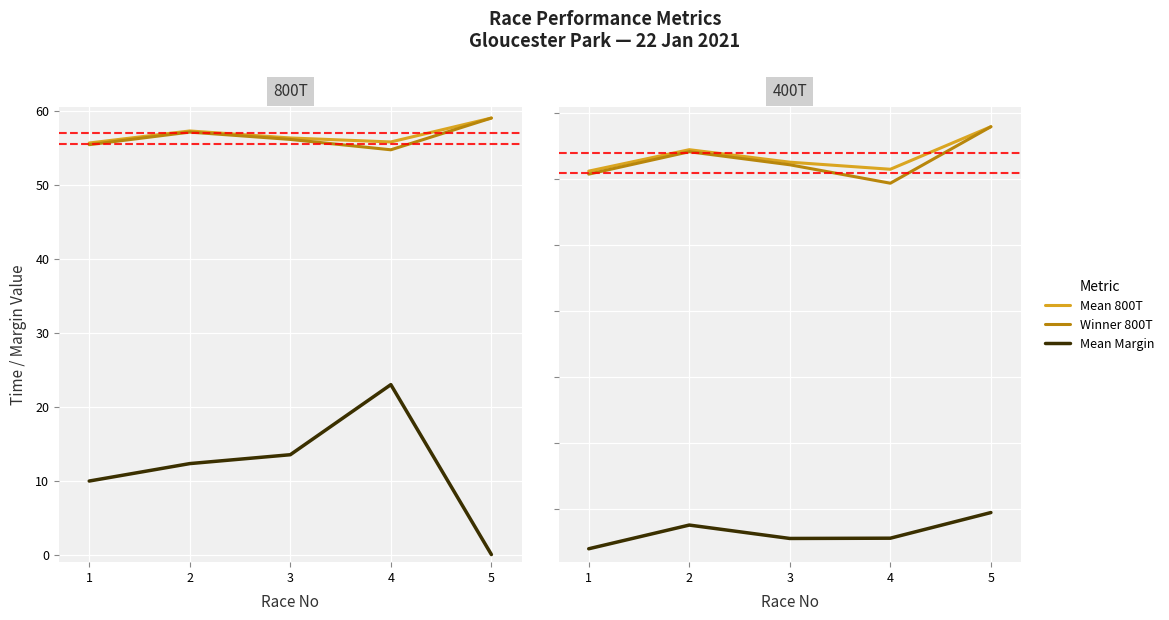

Read the Winner 800T value at 4.

54.7